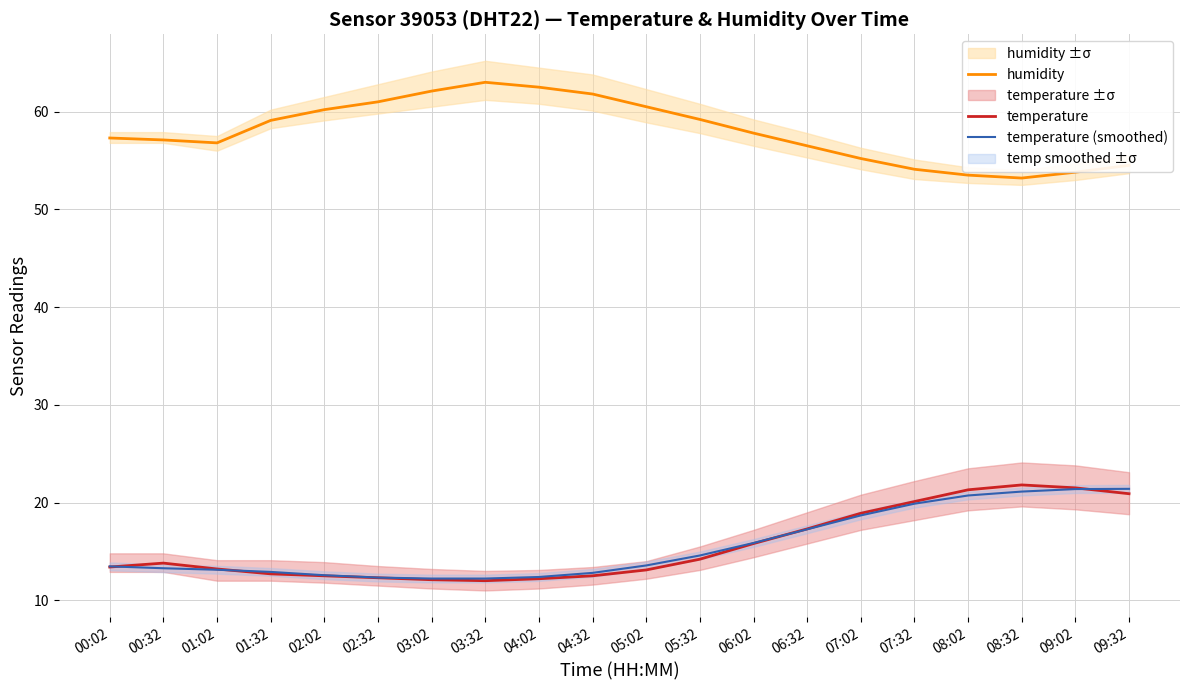

Read the humidity value at 07:02.

55.2